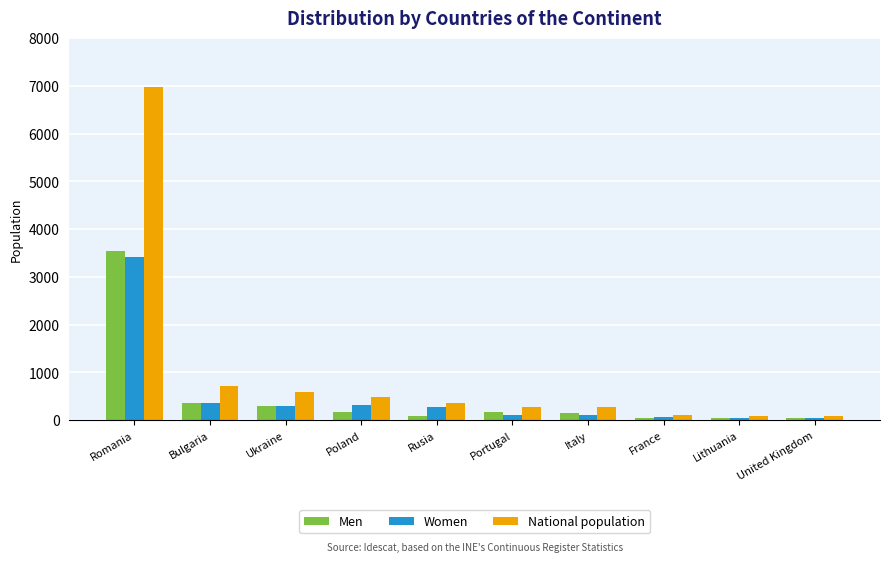

What is the difference between the second highest and minimum values in the Men series?

318